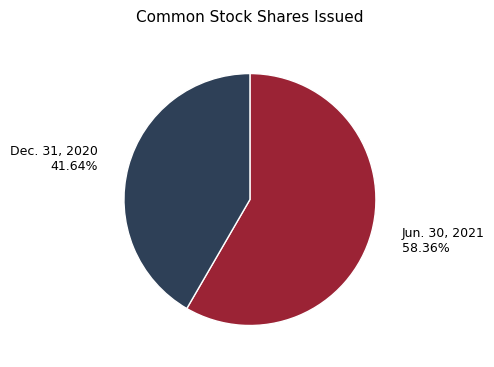

Is there a majority slice in this chart?

Yes